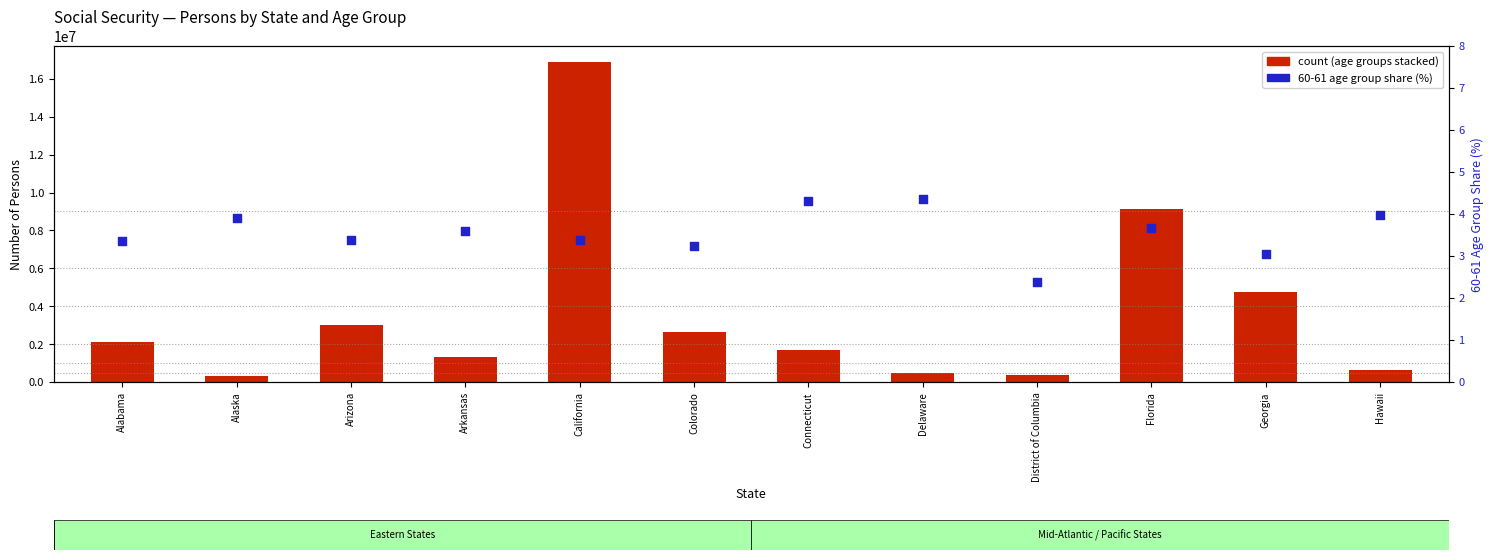

At which category is the sum across all series the highest?

California